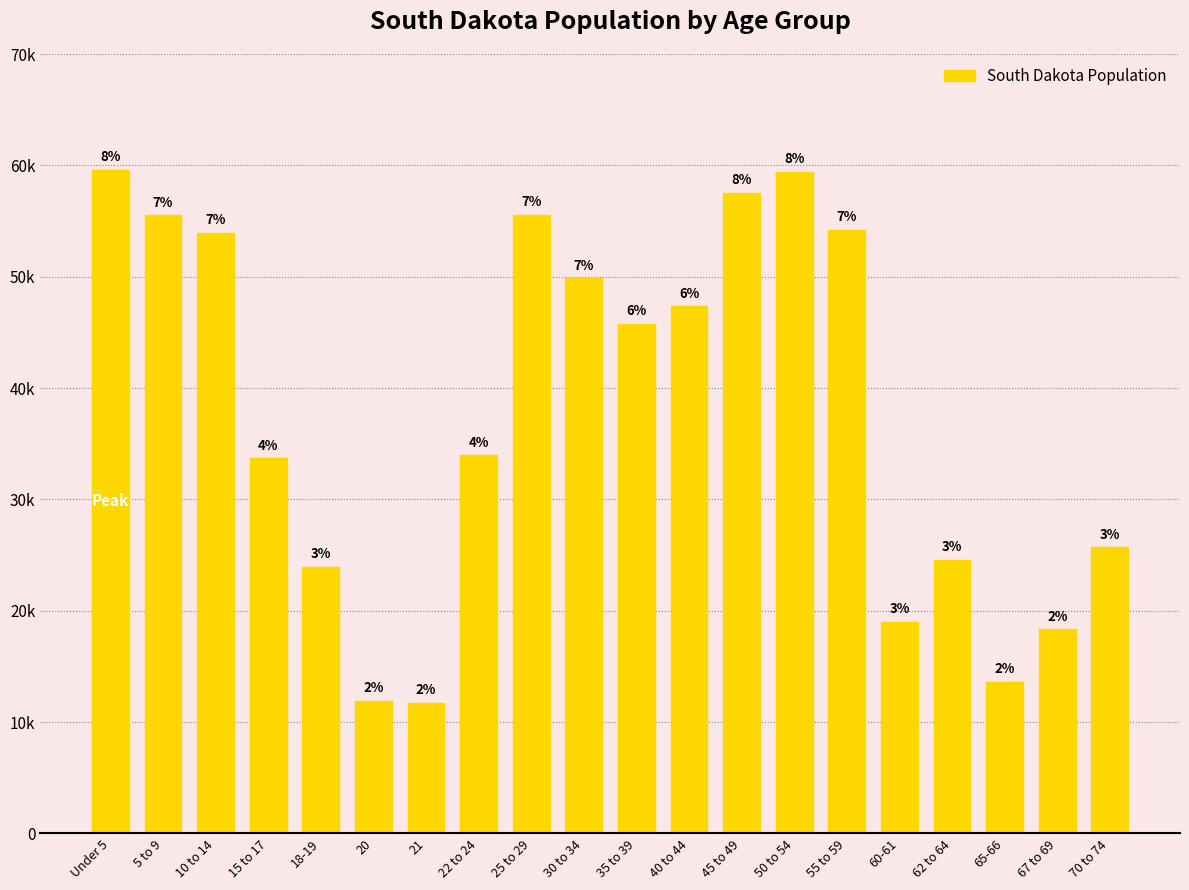

How many bars are there in total?

20